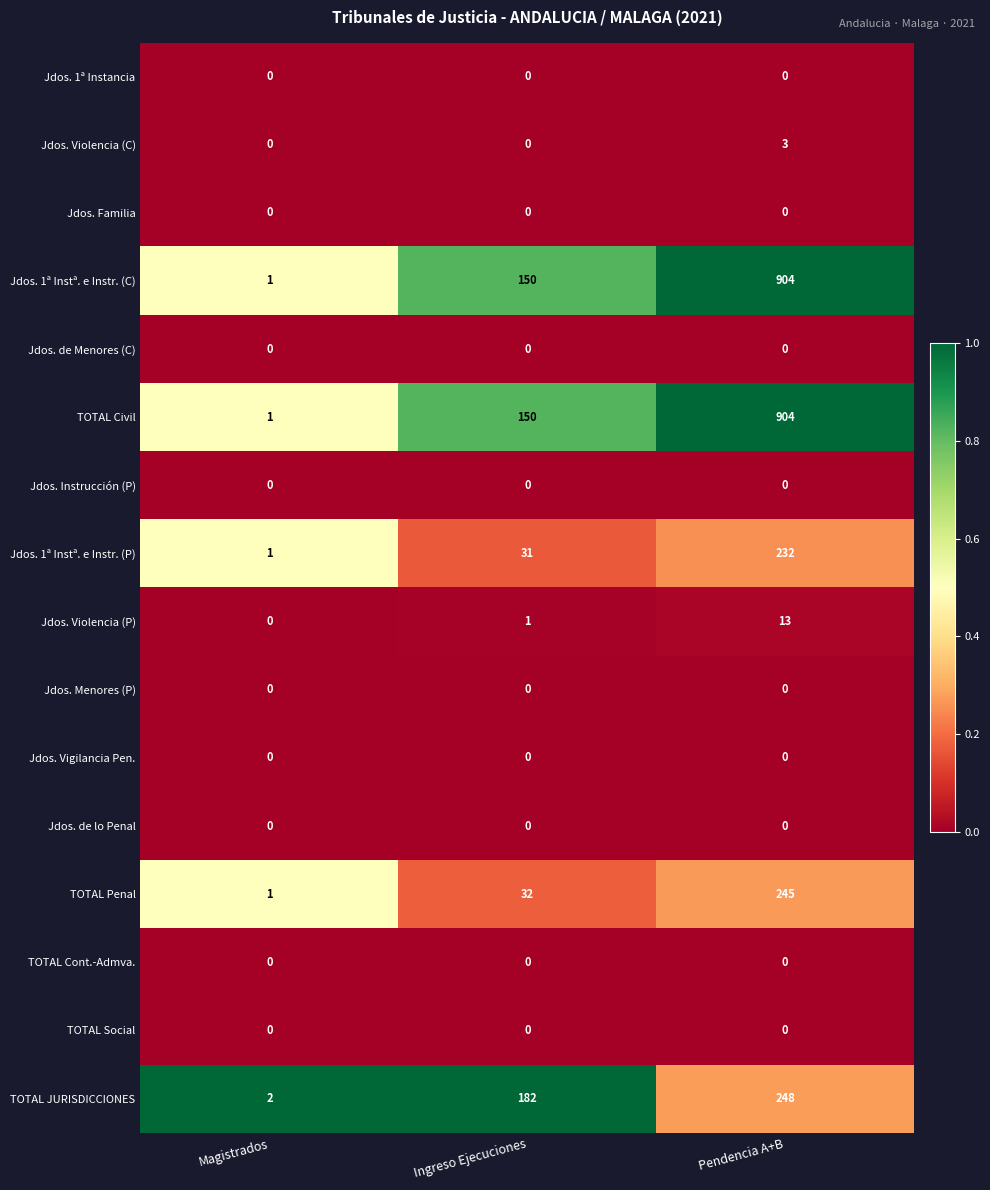

What is the maximum value for Jdos. Violencia (P)?

13